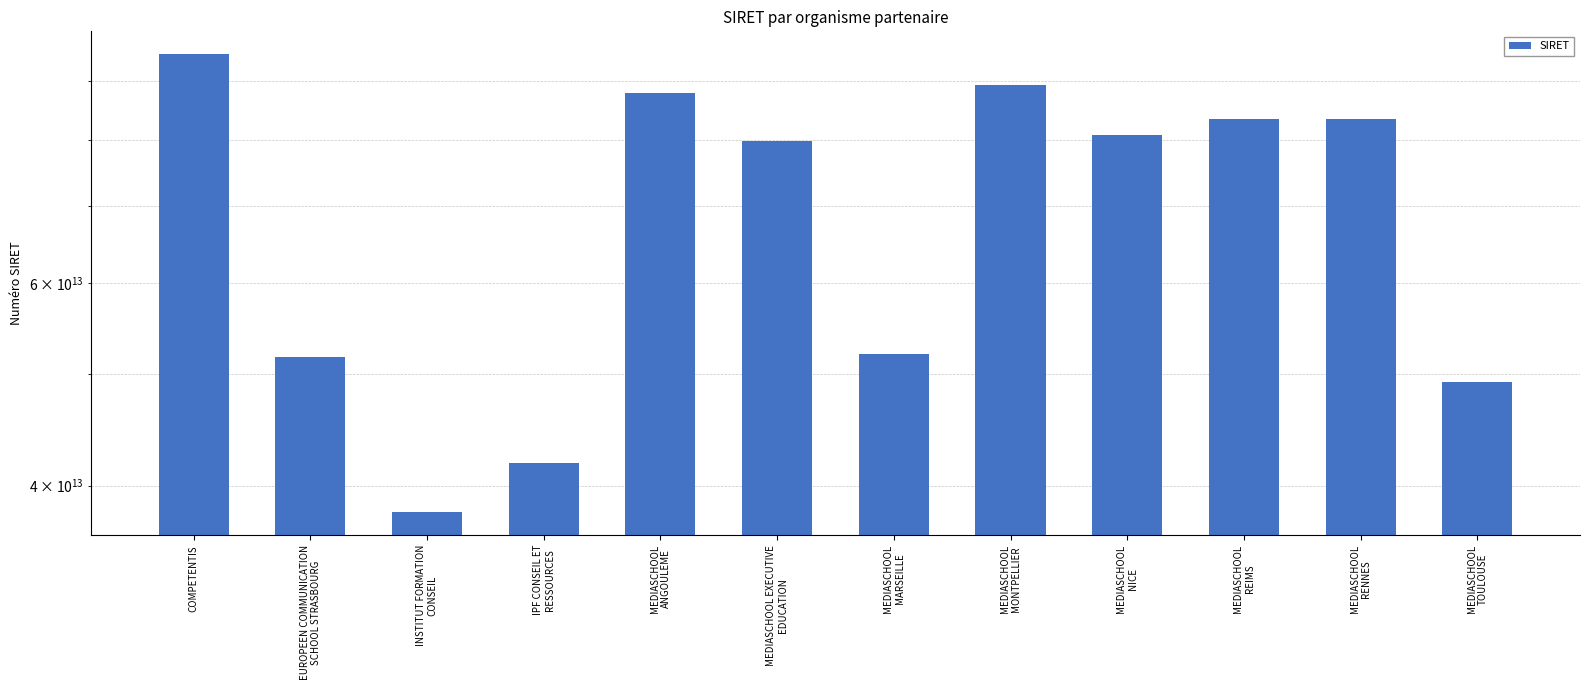

The value at MEDIASCHOOL EXECUTIVE
EDUCATION is 137706881447879. True or false?

False